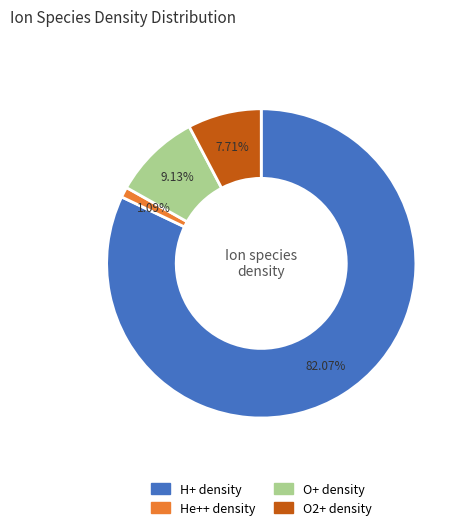

How many segments does this pie chart have?

4